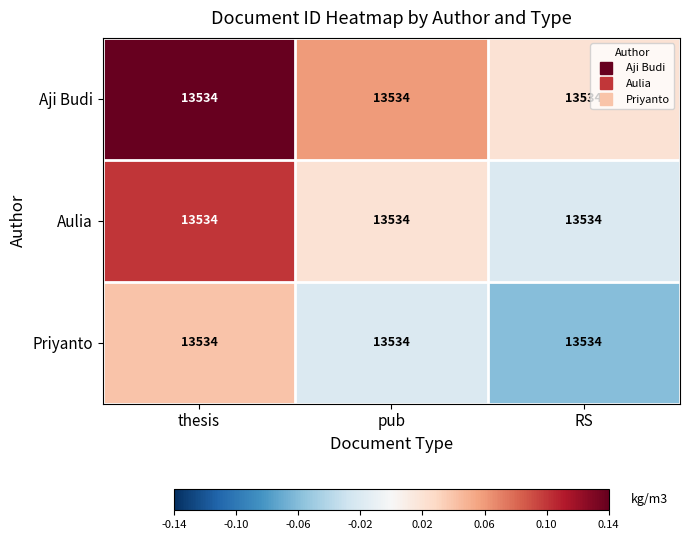

Which series has the widest spread of values?

Aji Budi